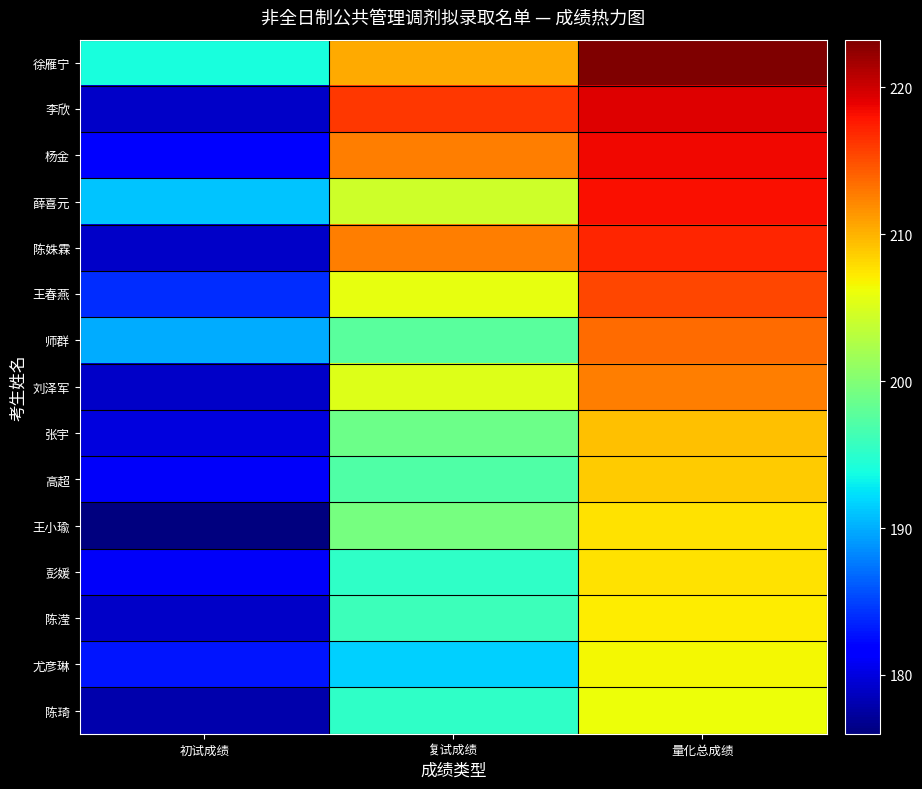

Which series has the largest range (max minus min)?

李欣